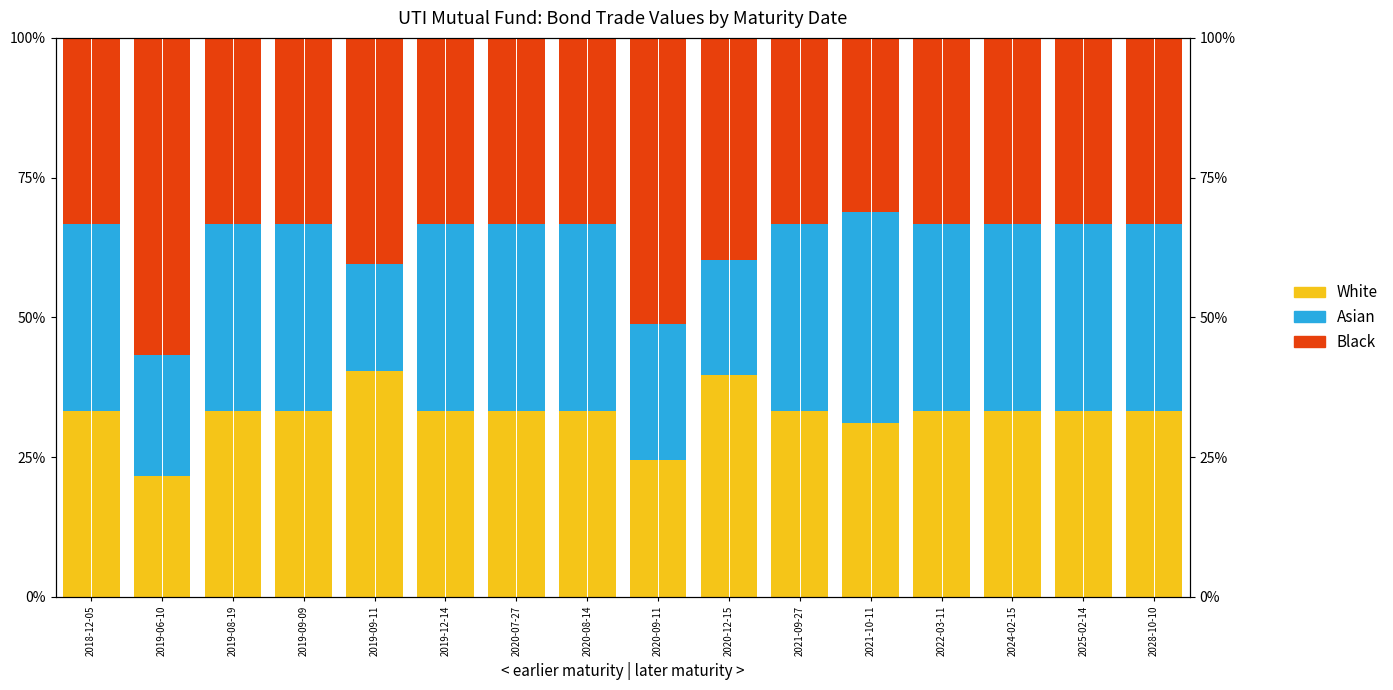

Where does the White series first go above 33?

2018-12-05